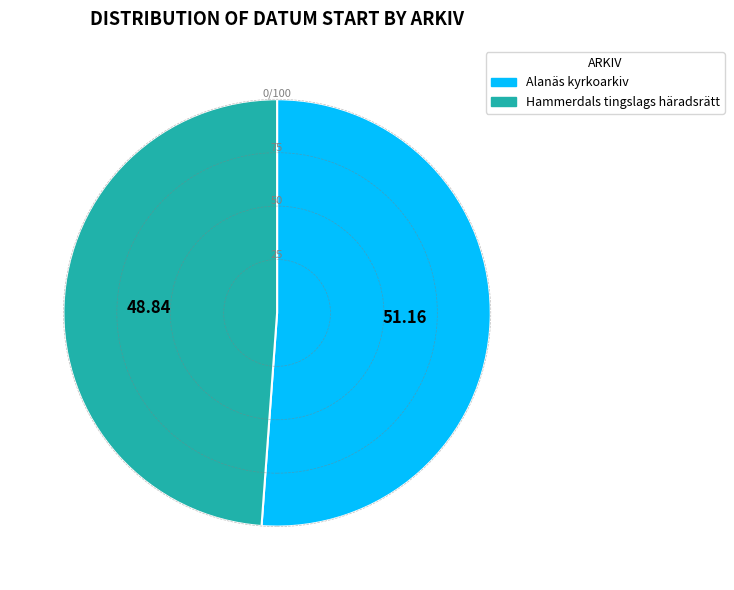

Is there a majority slice in this chart?

Yes